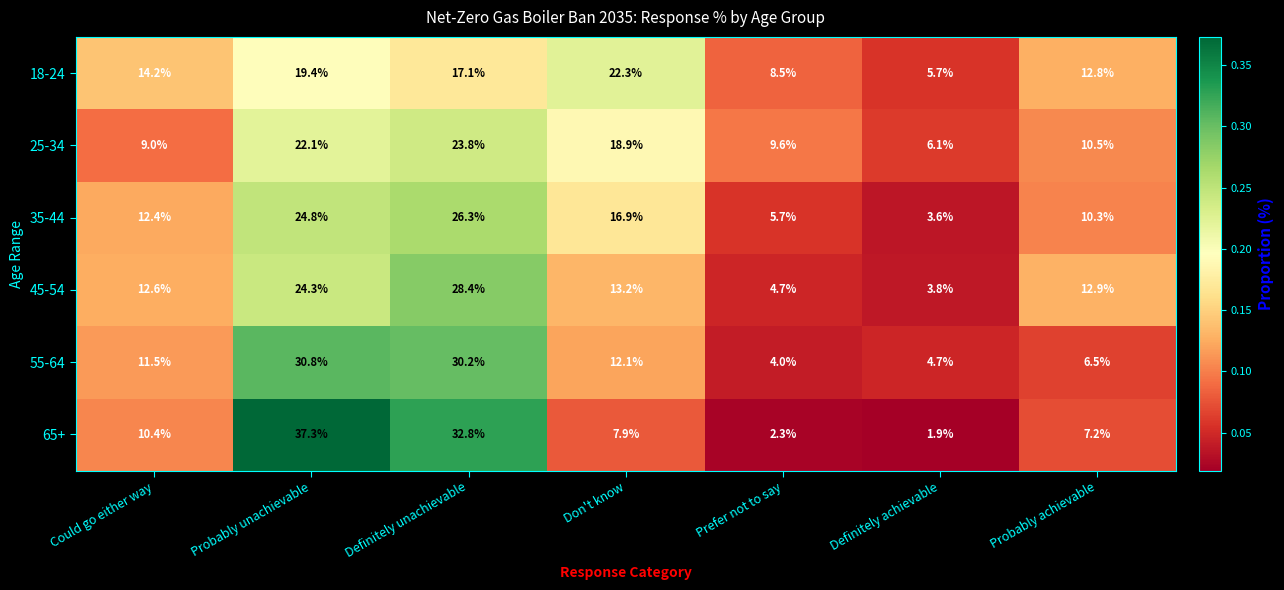

Which category has the lowest value across all series?

Definitely achievable